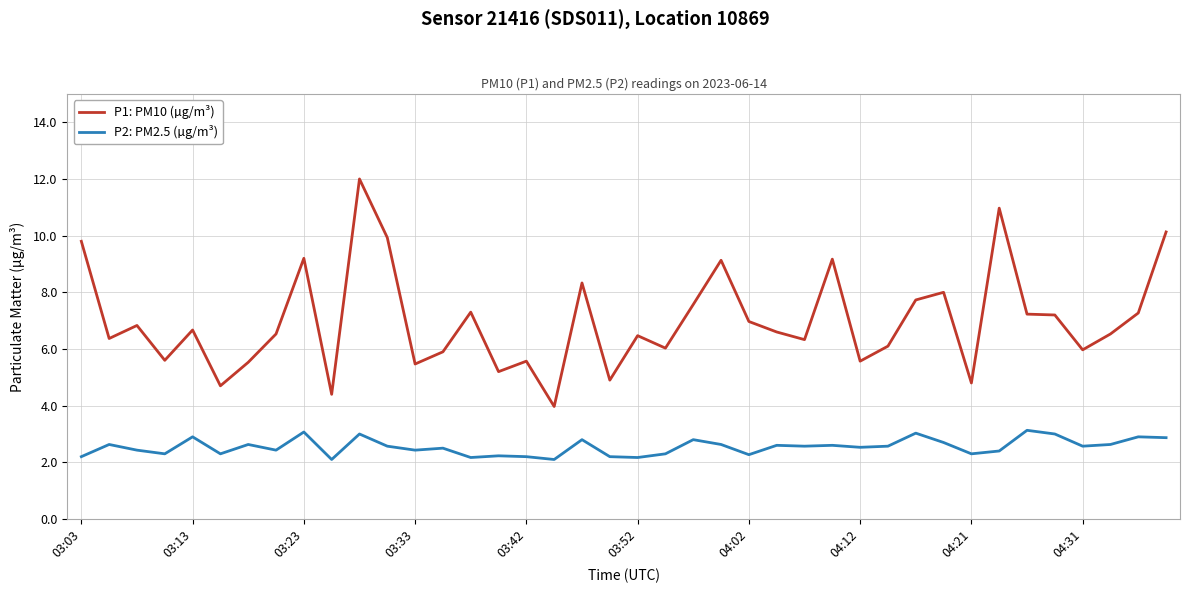

How many distinct data groups are displayed?

2